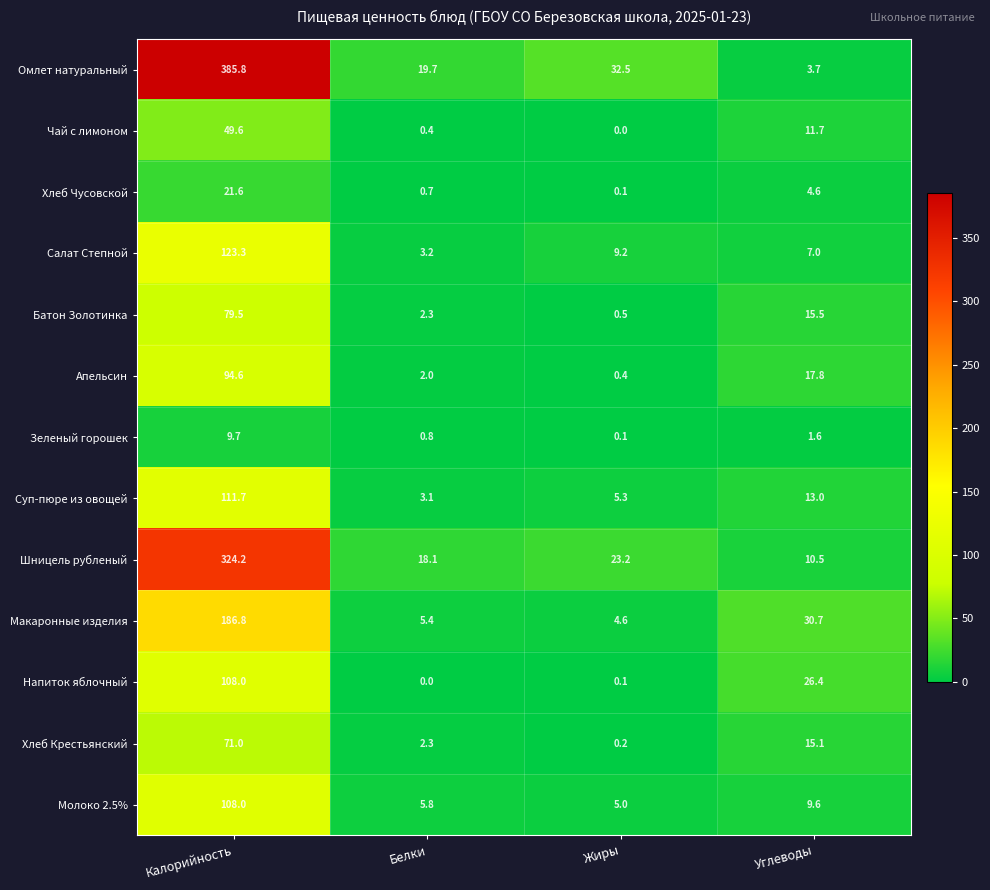

Rank the series at Углеводы from lowest to highest value.

Зеленый горошек, Омлет натуральный, Хлеб Чусовской, Салат Степной, Молоко 2.5%, Шницель рубленый, Чай с лимоном, Суп-пюре из овощей, Хлеб Крестьянский, Батон Золотинка, Апельсин, Напиток яблочный, Макаронные изделия